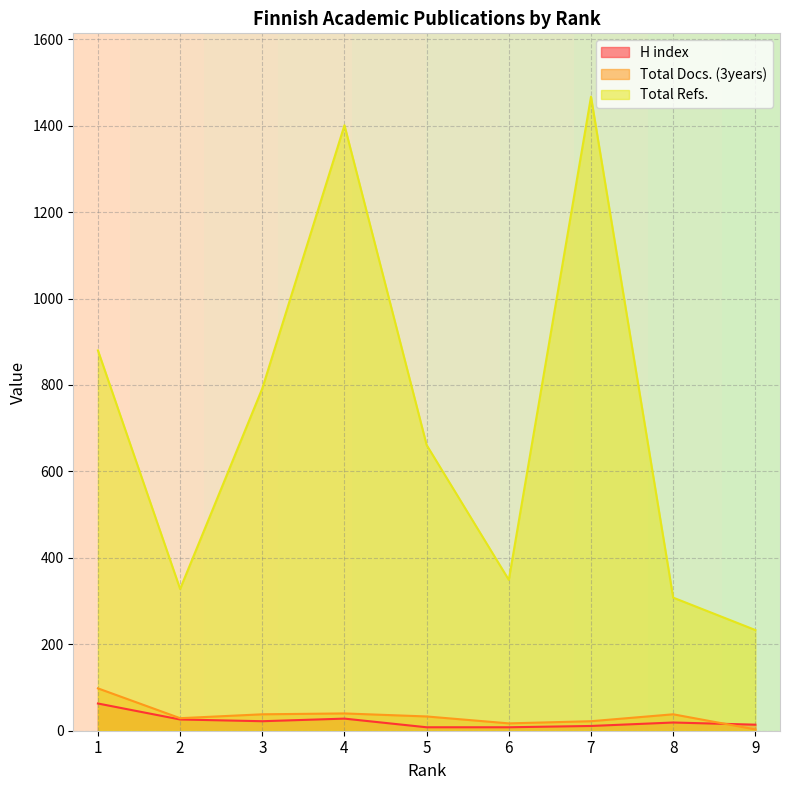

The value of Total Docs. (3years) at 9 is 4. True or false?

False